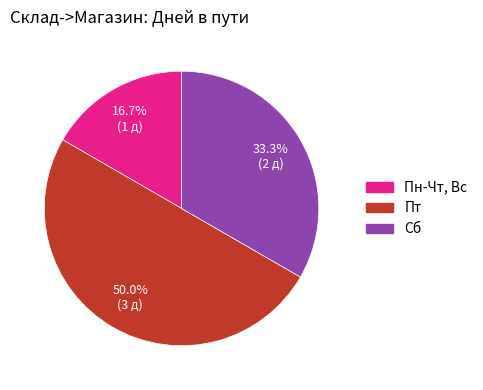

What percentage is the Пн-Чт, Вс slice, to the nearest percent?

17%